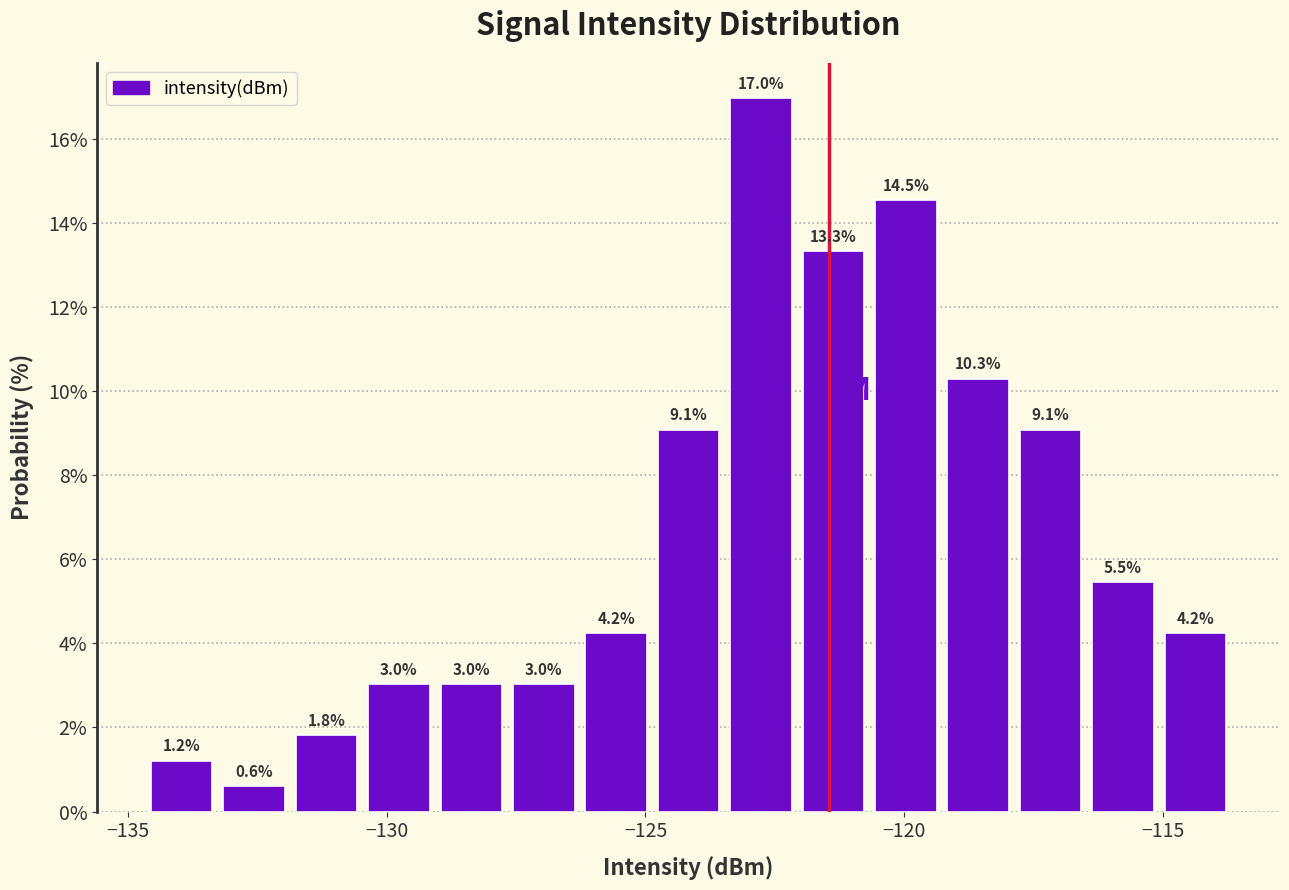

Around what value on the x-axis is the tallest bar? Give the approximate position of its centre, as read against the axis.

-123.0